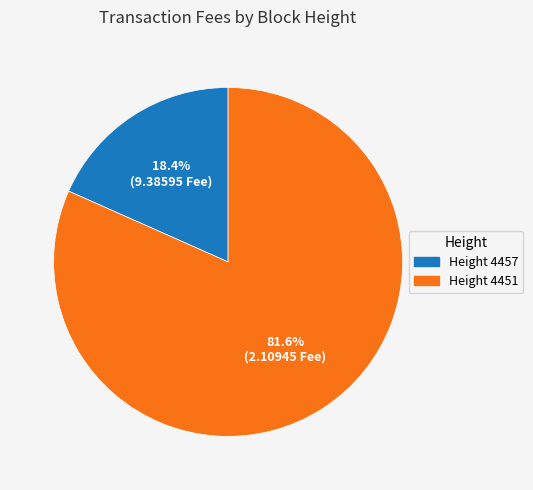

How many slices are in this pie chart?

2